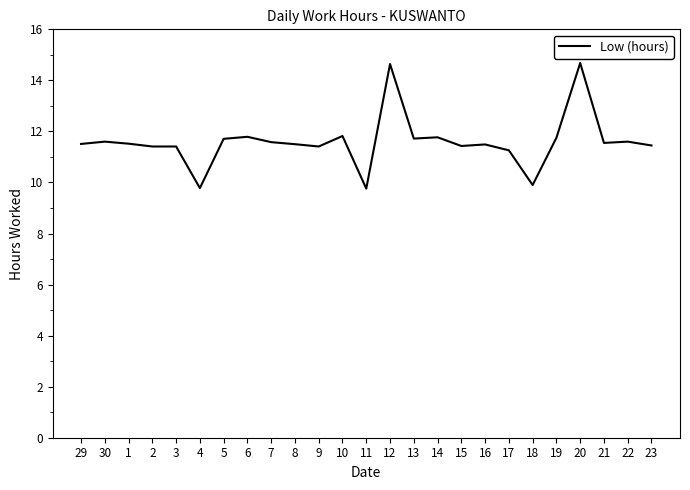

What is the difference between the maximum and minimum values?

4.9